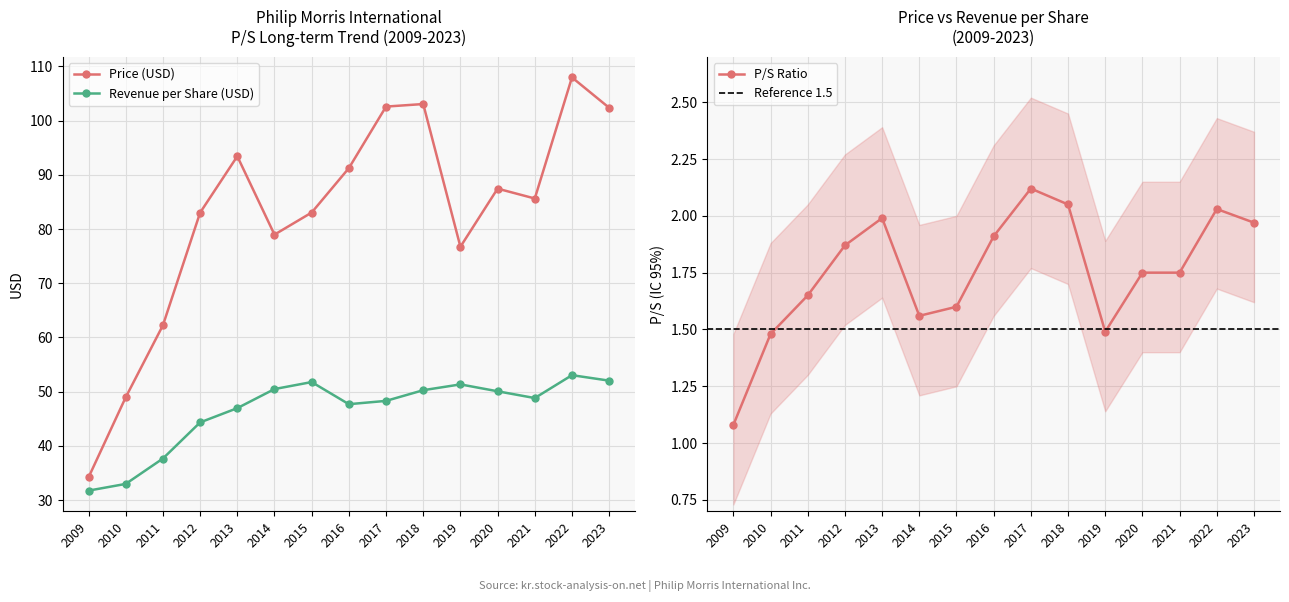

What is the highest value of the P/S series?

2.1